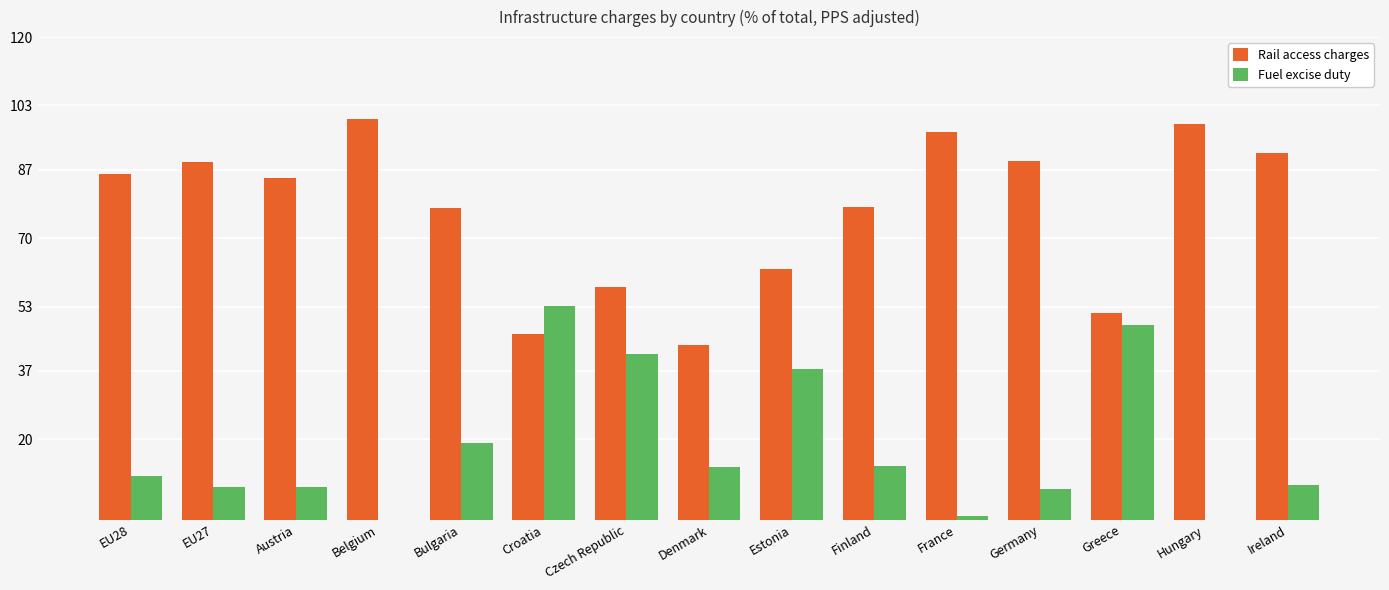

What is the total value across all series at Finland?

91.1